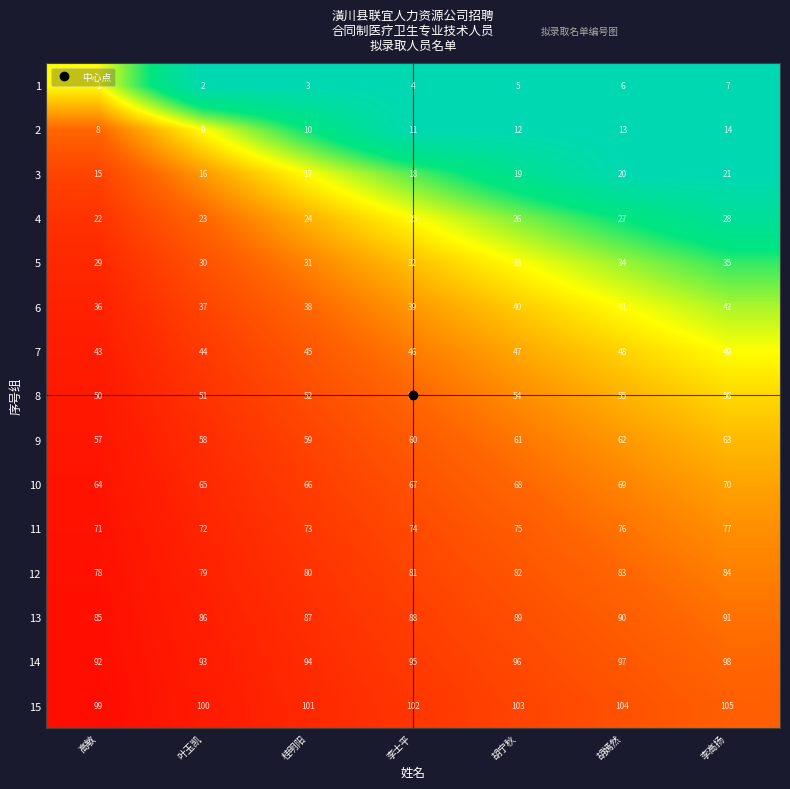

What is the difference between the highest and lowest values at 胡宁秋?

98